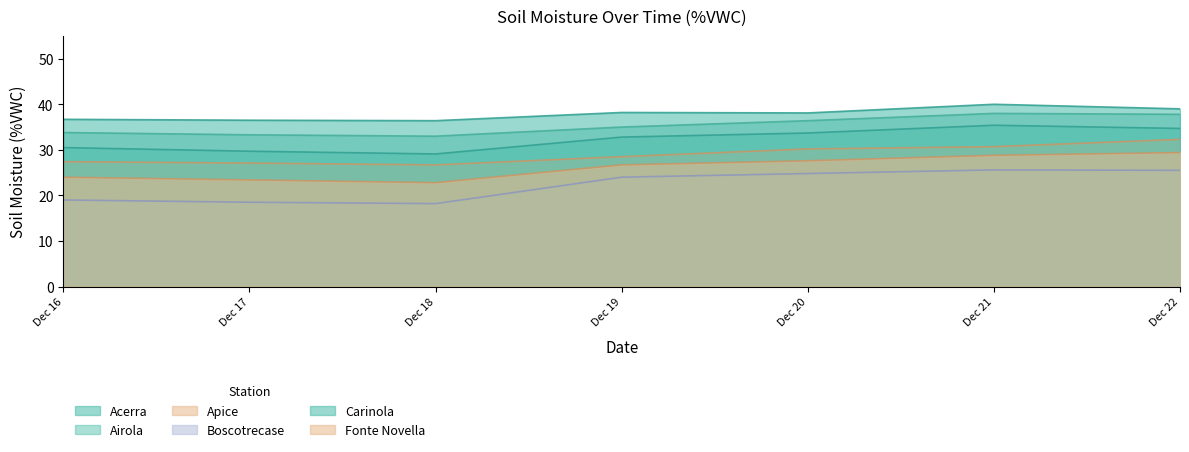

Count the Carinola values in the range 36 to 39.

6